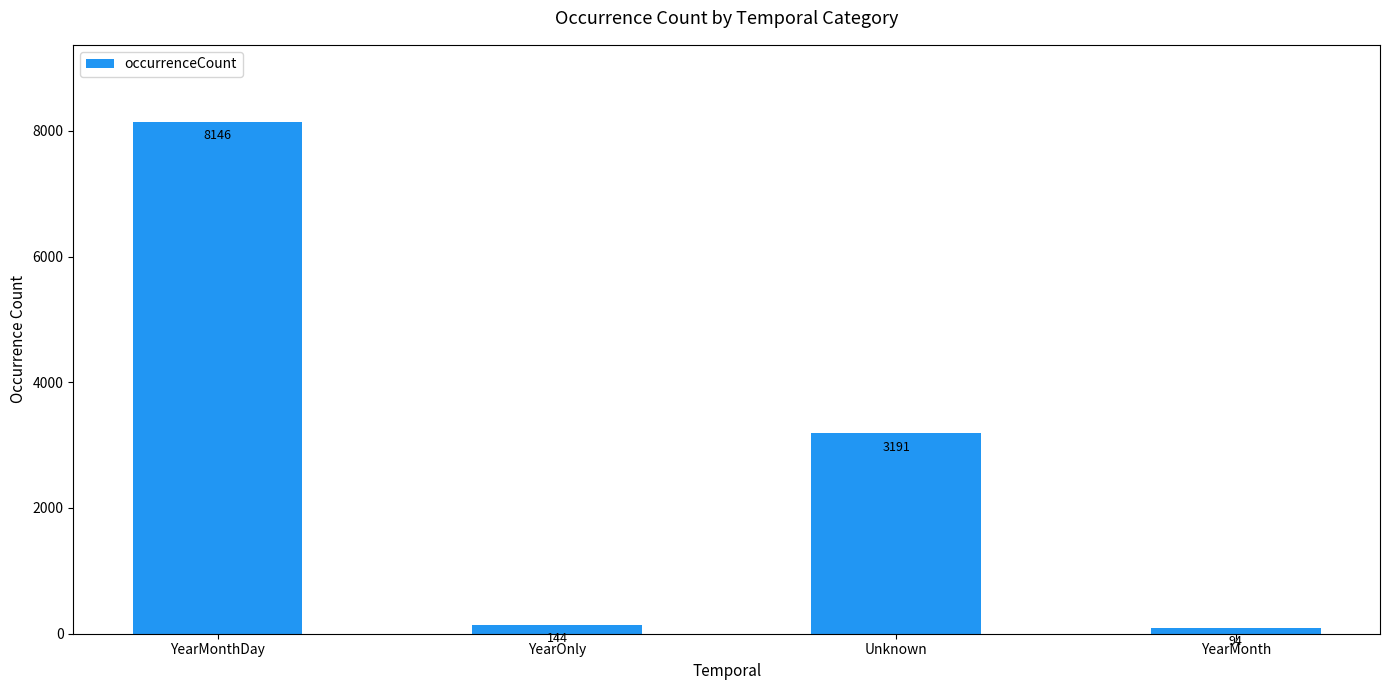

What is the label of the 2nd bar from the left?

YearOnly